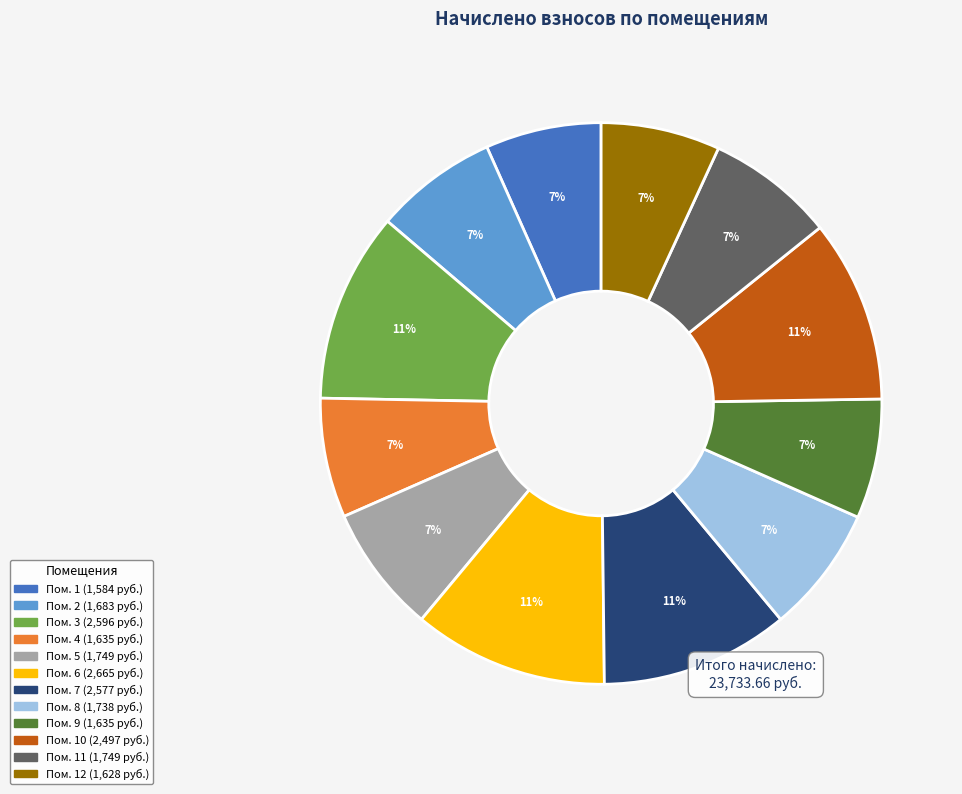

Does any single category account for the majority?

No